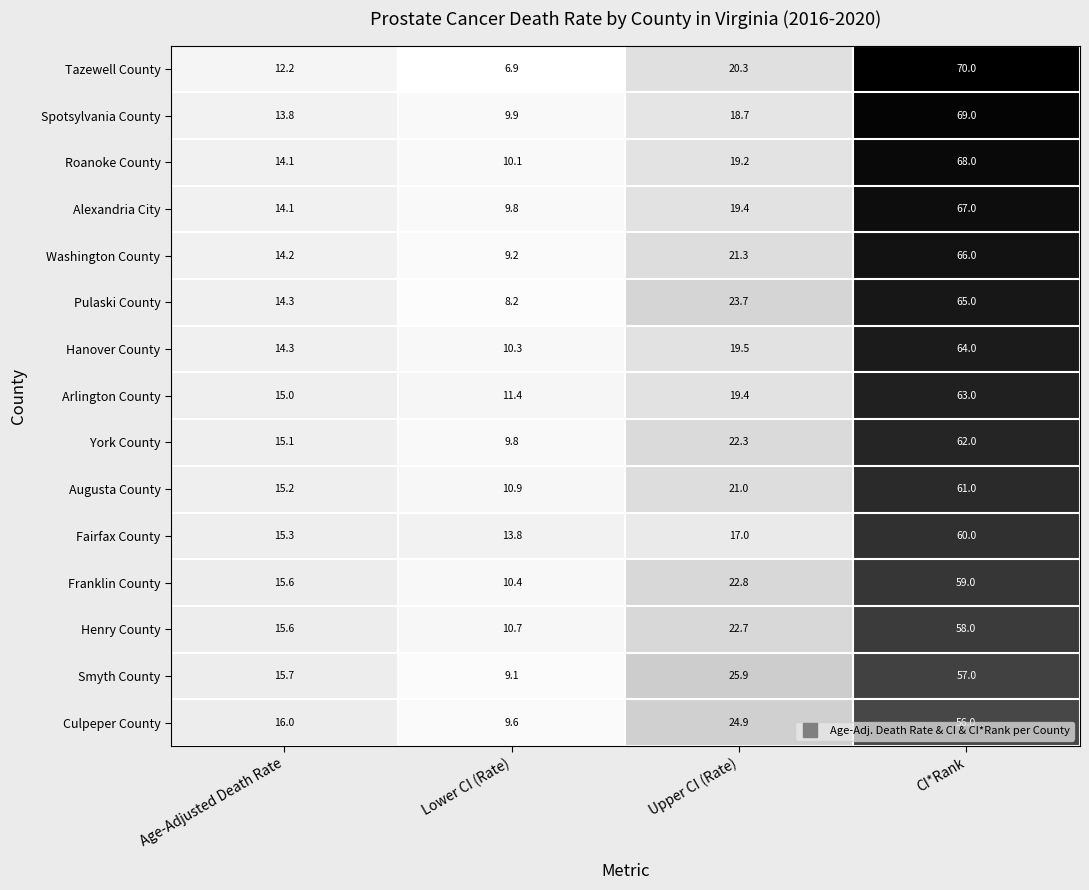

Is the value of Roanoke County at Upper CI (Rate) greater than the value of Tazewell County at Upper CI (Rate)?

No